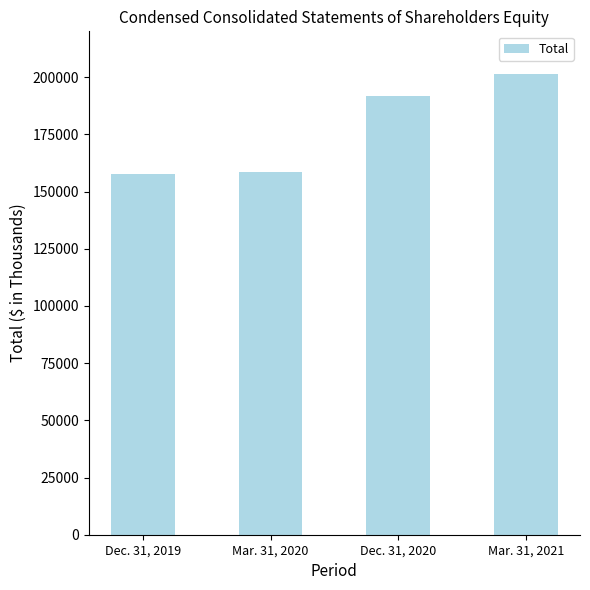

How many bars are there in total?

4